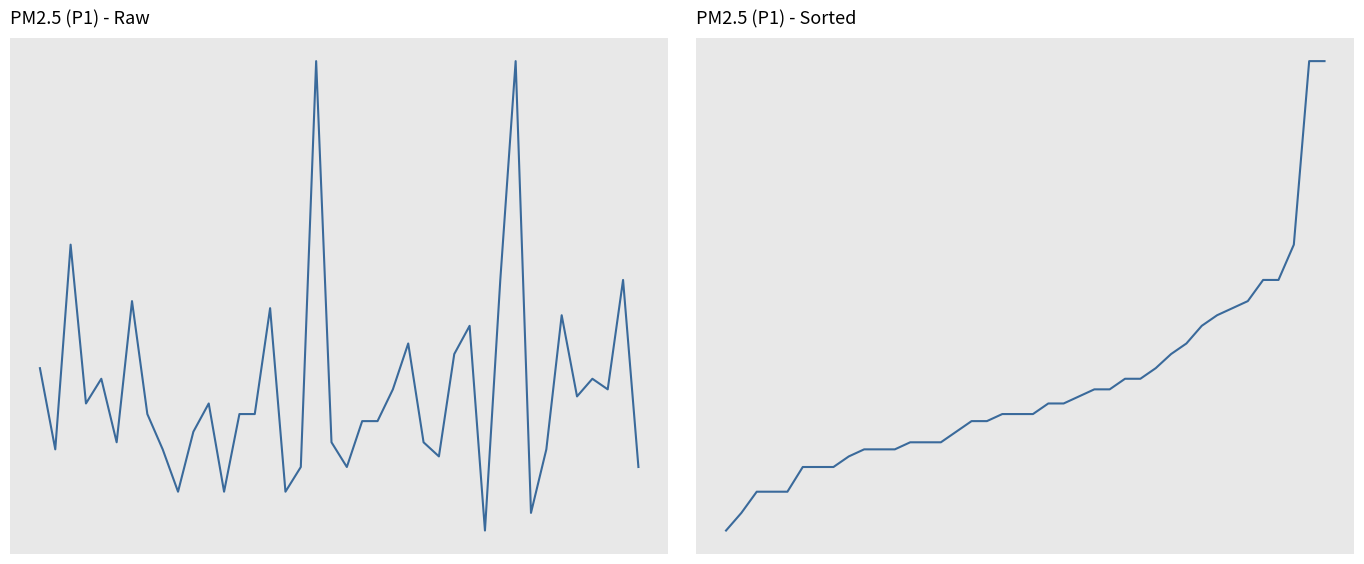

List the series in order of their peak value, lowest first.

P1, P1 Sorted